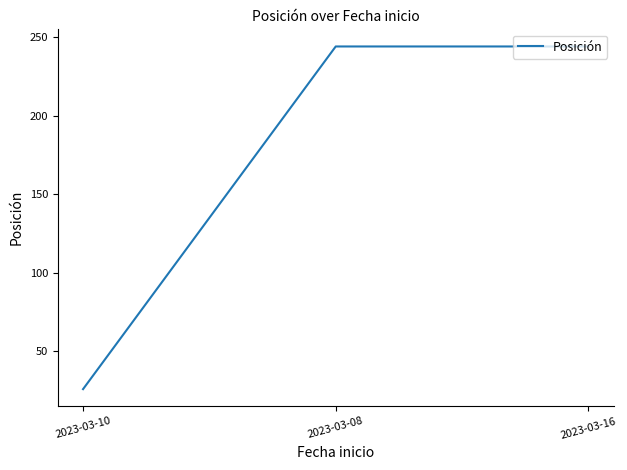

The value at 2023-03-16 is 144. True or false?

False